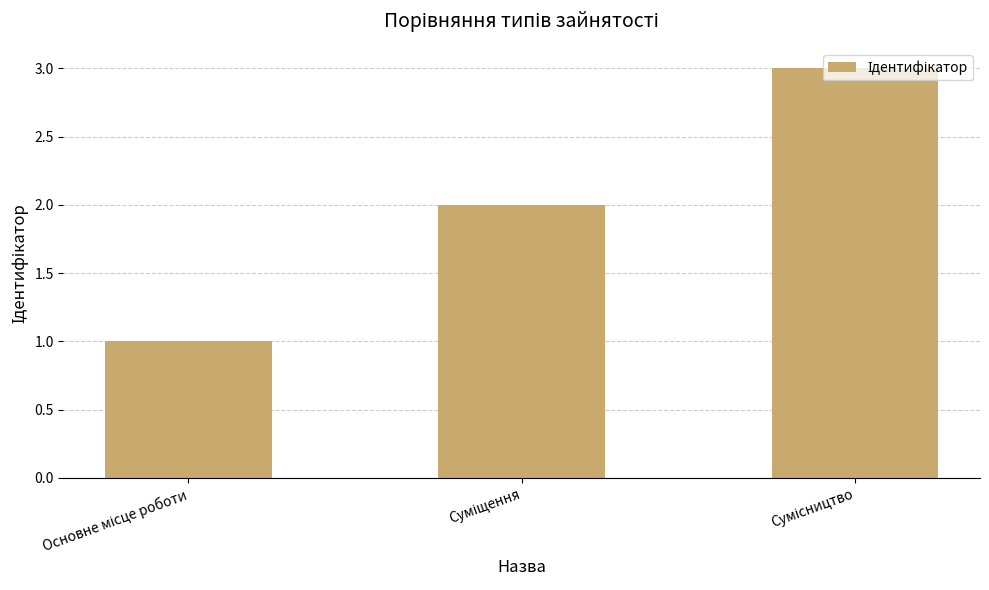

Are the bars horizontal?

No